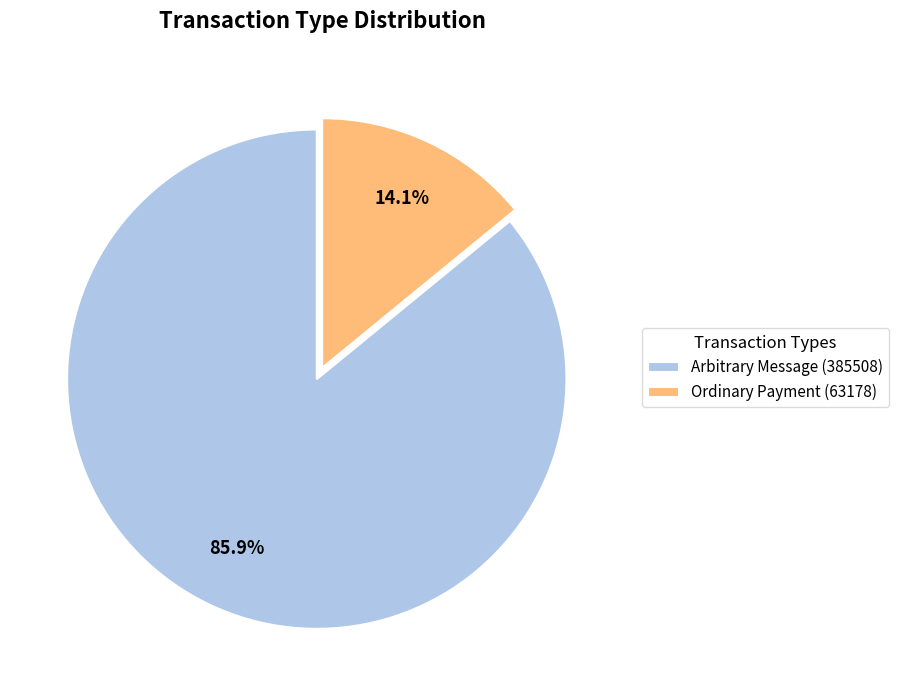

What portion of the pie excludes Arbitrary Message (385508)?

14.1%